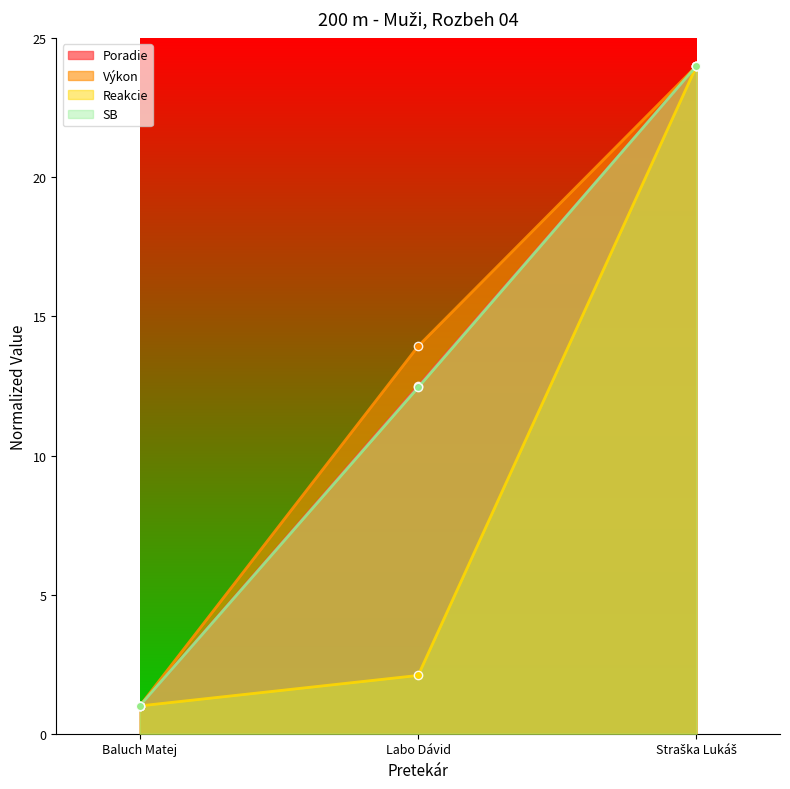

How many data points in Poradie are above 12?

2